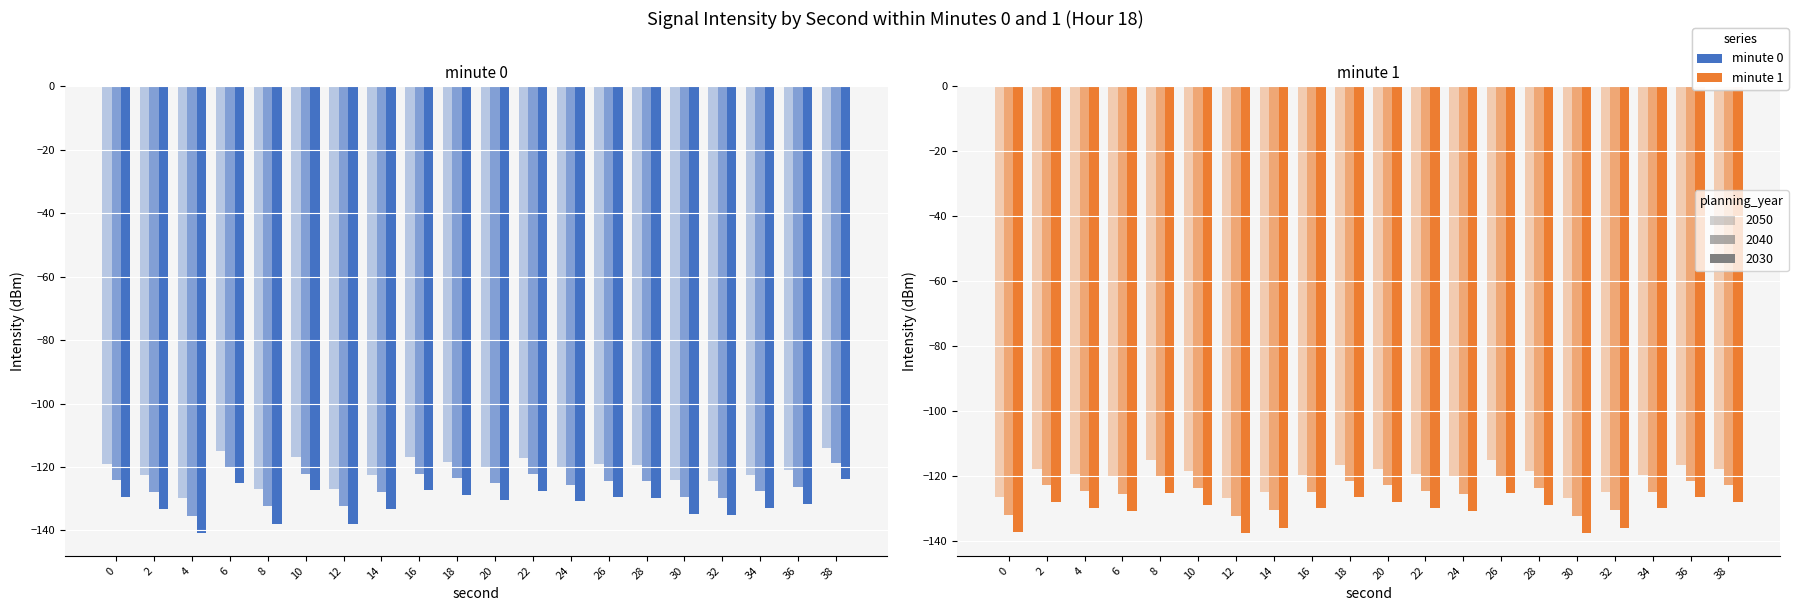

Is the value of minute 0 at 16 greater than the value of minute 1 at 22?

Yes